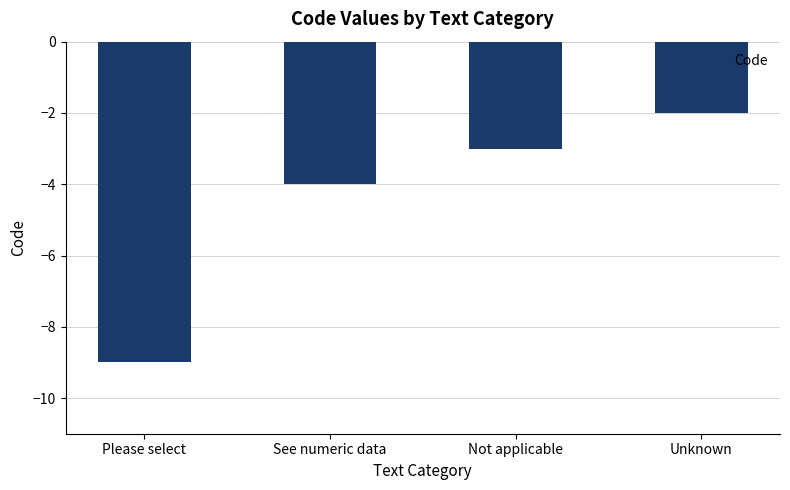

The value at Unknown is -2. True or false?

True